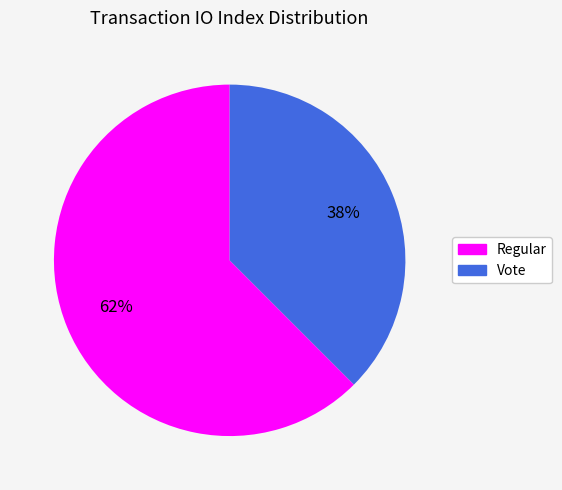

Is it true that Regular is 62% of the pie?

True